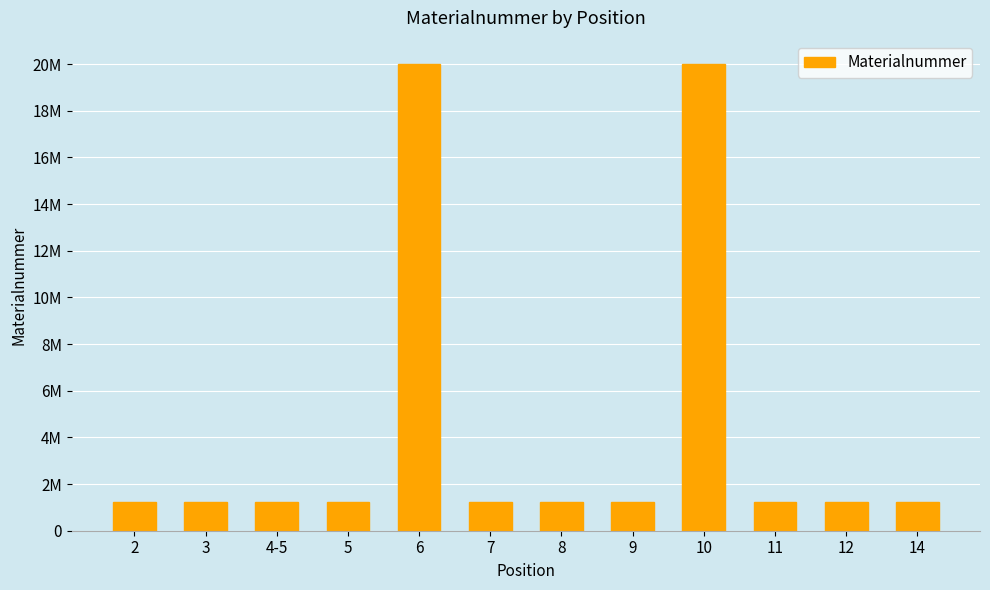

What is the average value?

4353886